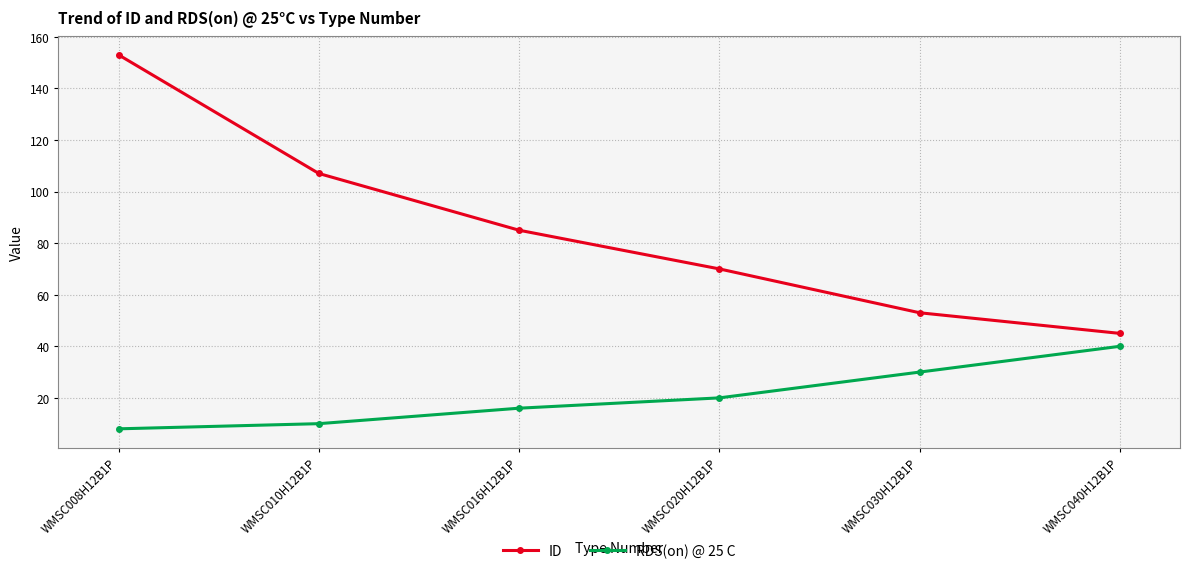

True or false: ID and RDS(on) @ 25 C cross at least once.

False